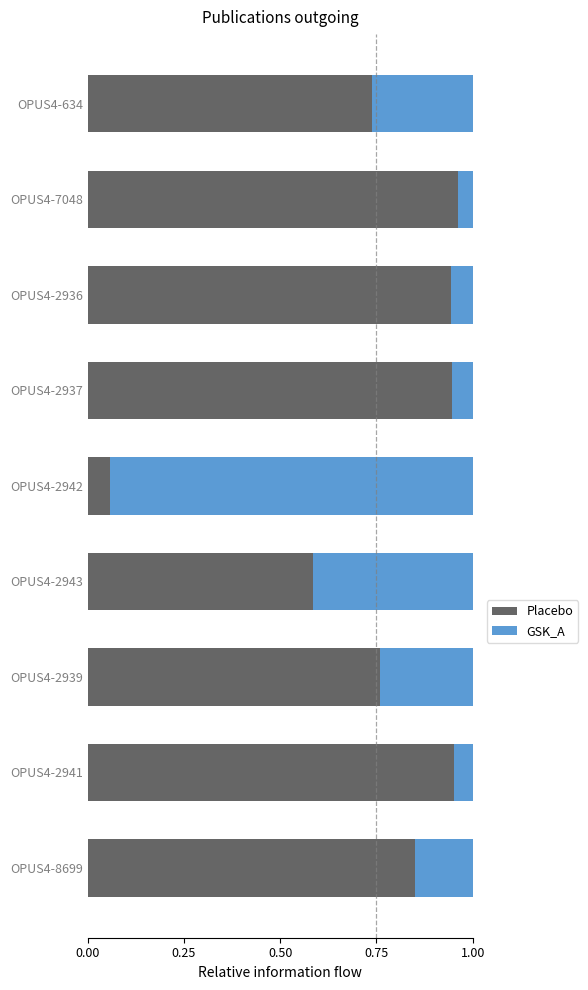

True or false: Placebo has a value of 0.4 at OPUS4-2936.

False